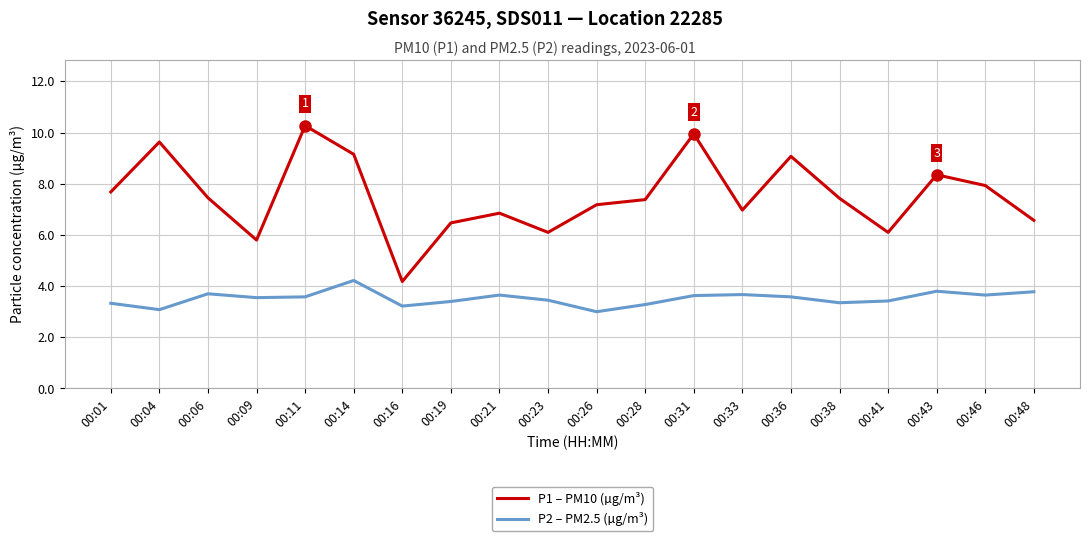

At which label does P2 – PM2.5 (µg/m³) reach its peak?

00:14